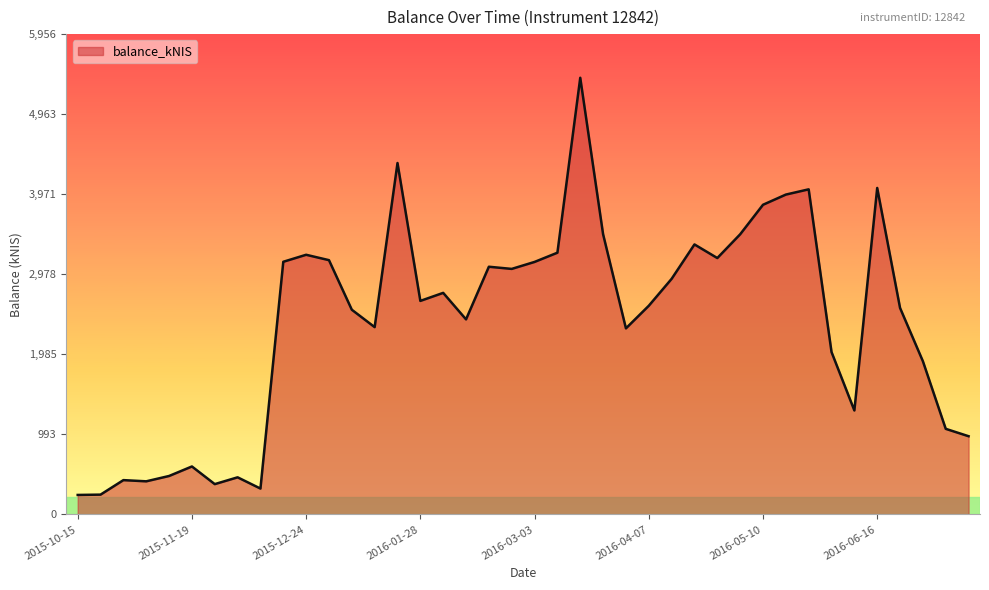

How many lines are shown in the chart?

1